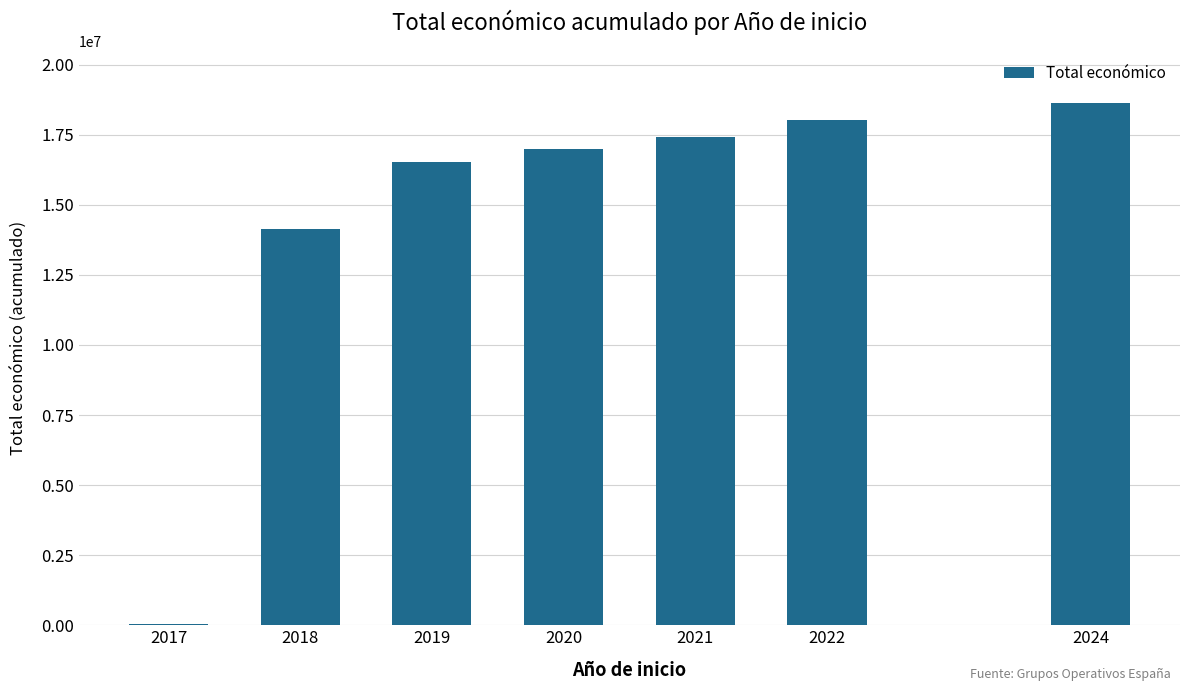

Reading right to left, list all the values displayed in this chart.

2024=18621398	2022=18022136	2021=17423114	2020=16992703	2019=16537722	2018=14143036	2017=40814